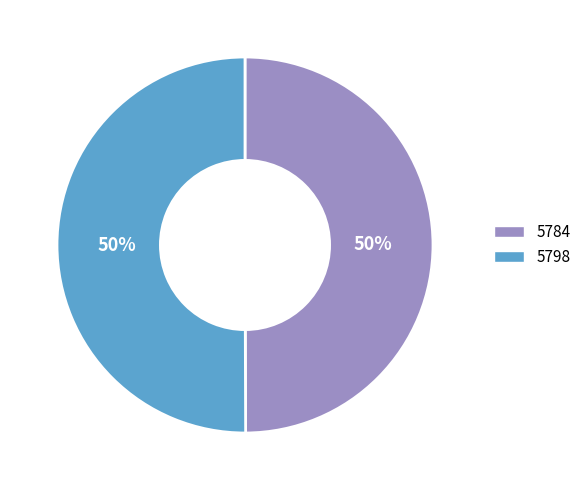

Is the sum of 5784 and 5798 greater than half?

Yes